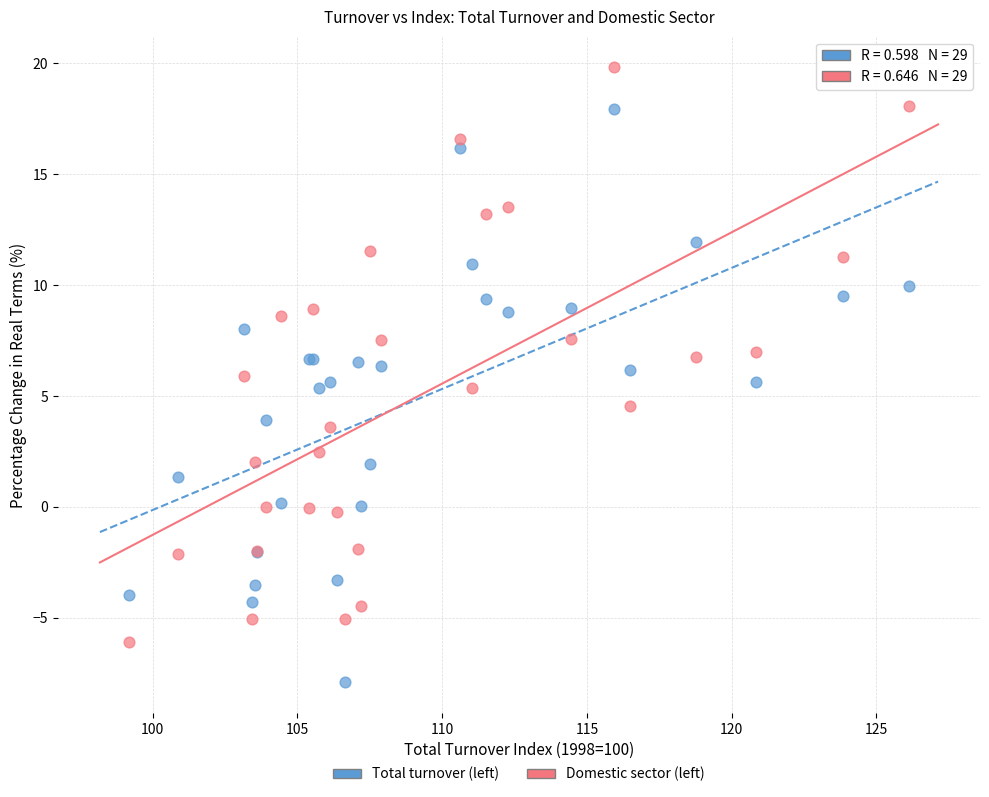

Which series reaches the minimum Y coordinate?

Total turnover (left)